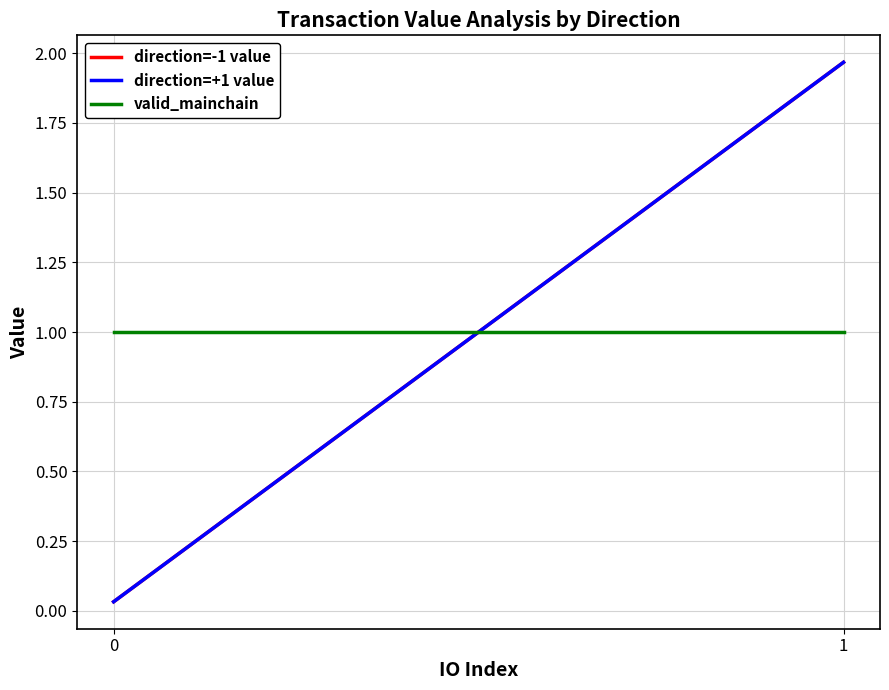

Reading left to right, extract all data points from this chart.

direction=-1 value: 0.0	2.0
direction=+1 value: 0.0	2.0
valid_mainchain: 1.0	1.0